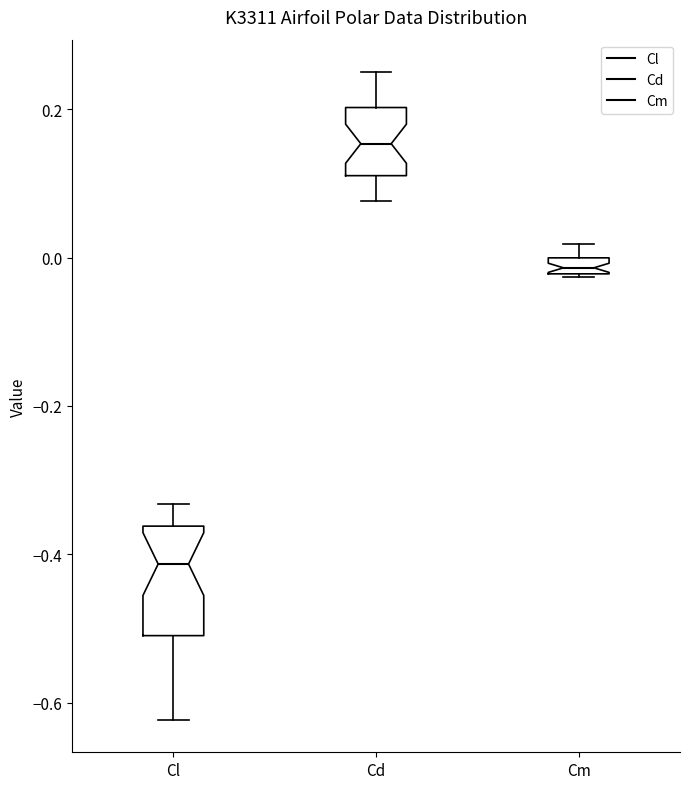

Where is the lower edge of the box for Cm on the y-axis? The values are not printed on the chart, so give them approximately, as read against the axis.

-0.02